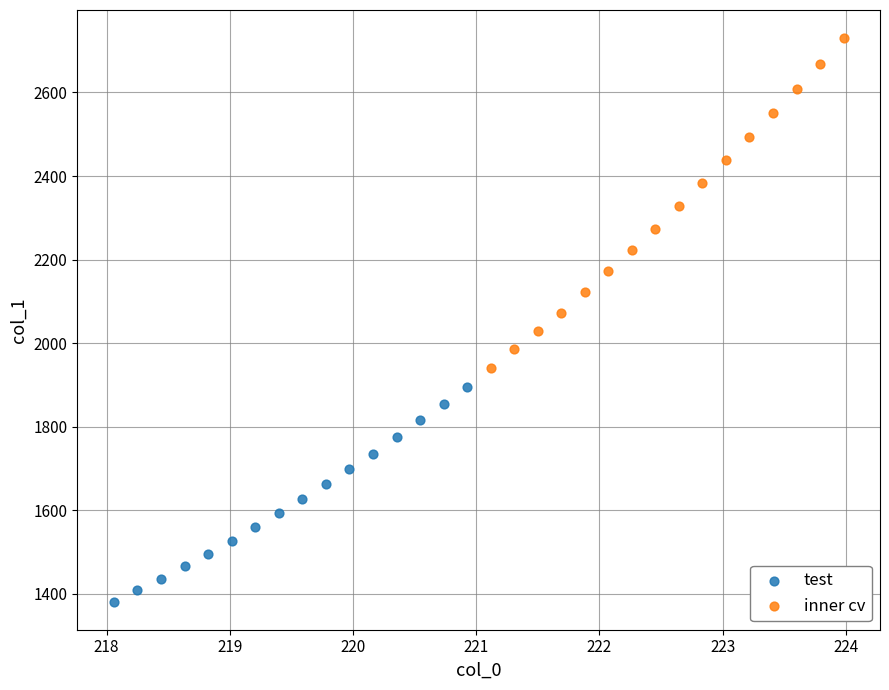

What are all the series names shown in the legend?

test, inner cv